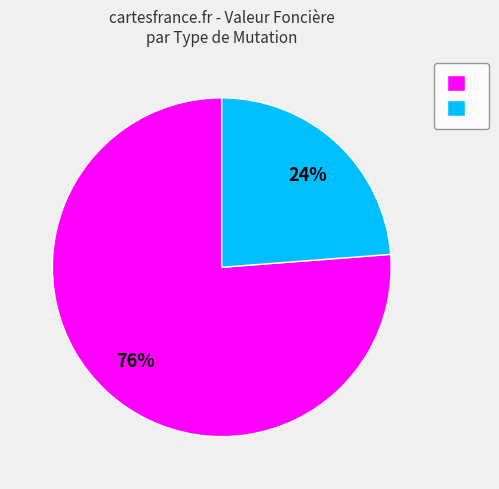

To the nearest percent, what is the difference between the largest and smallest slice percentages?

52%